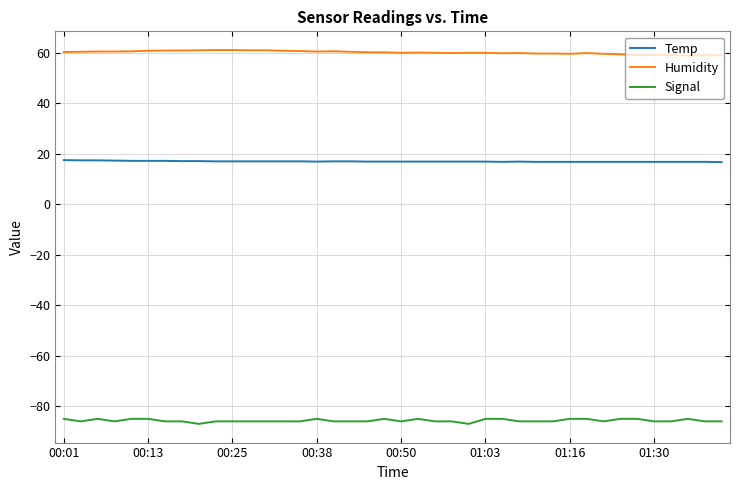

Rank the series by their average value, from lowest to highest.

Signal, Temp, Humidity